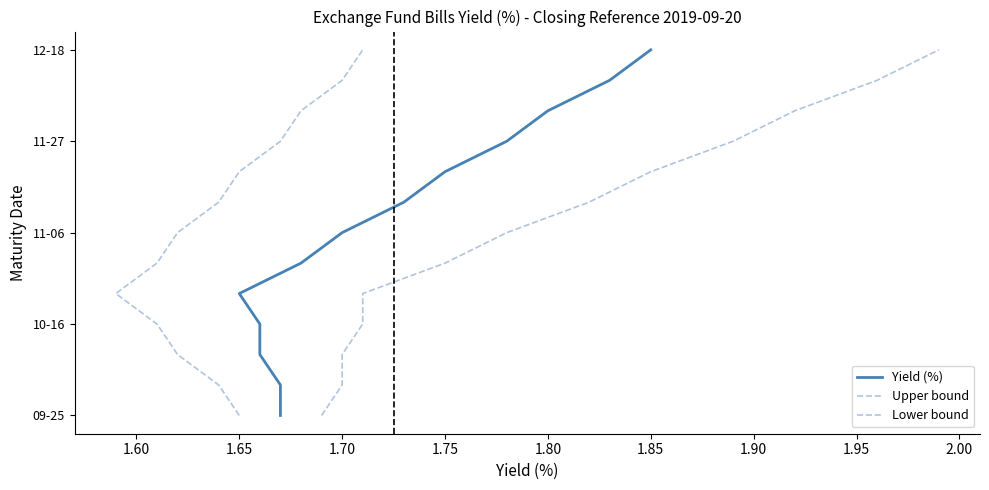

Is the value of Yield (%) at 1.70 greater than the value of Lower bound at 2.05?

No